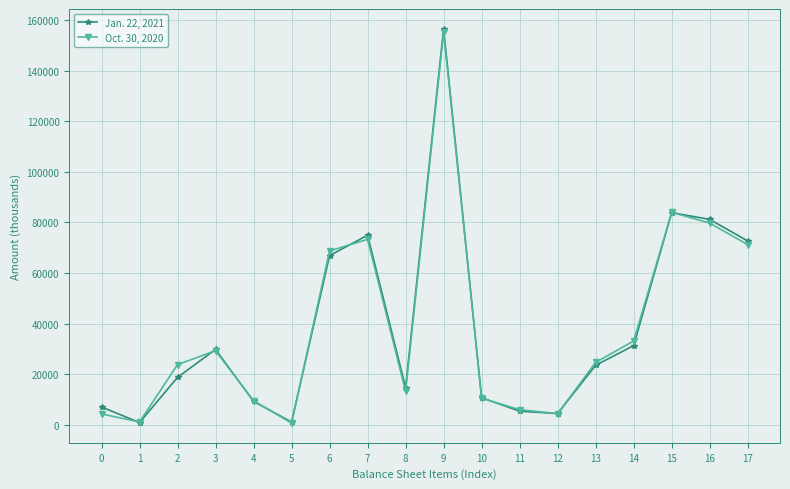

What is the value of the Oct. 30, 2020 point at the 7th from the left?

68750